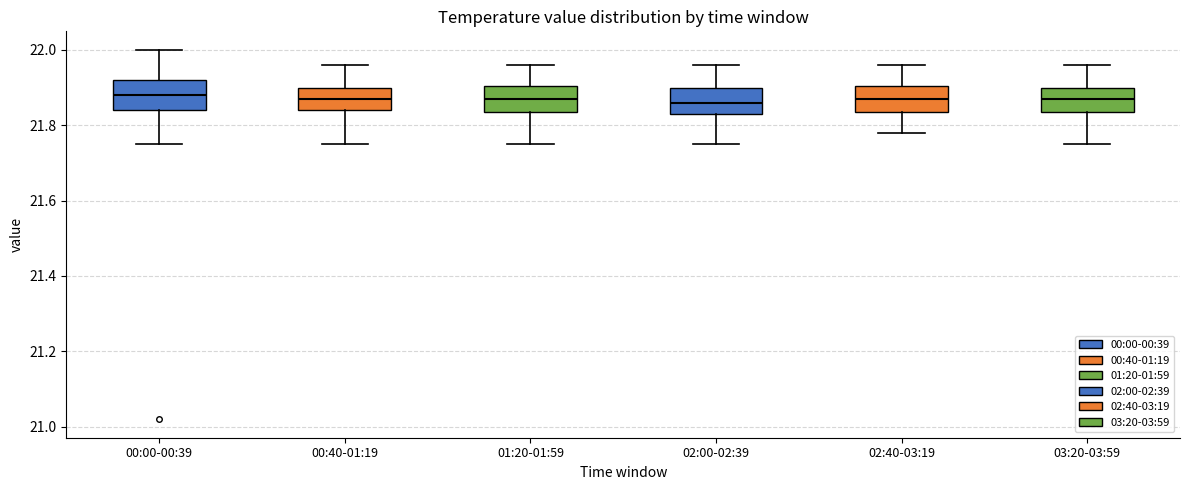

Reading left to right, read every box against the y-axis: the position of its median line, the range the box covers, and the ends of its whiskers. The values are not printed on the chart, so give them approximately, as read against the axis.

00:00-00:39: median 21.88, box 21.84 to 21.92, whiskers 21.76 to 22.00
00:40-01:19: median 21.88, box 21.84 to 21.90, whiskers 21.76 to 21.96
01:20-01:59: median 21.88, box 21.84 to 21.90, whiskers 21.76 to 21.96
02:00-02:39: median 21.86, box 21.84 to 21.90, whiskers 21.76 to 21.96
02:40-03:19: median 21.88, box 21.84 to 21.90, whiskers 21.78 to 21.96
03:20-03:59: median 21.88, box 21.84 to 21.90, whiskers 21.76 to 21.96